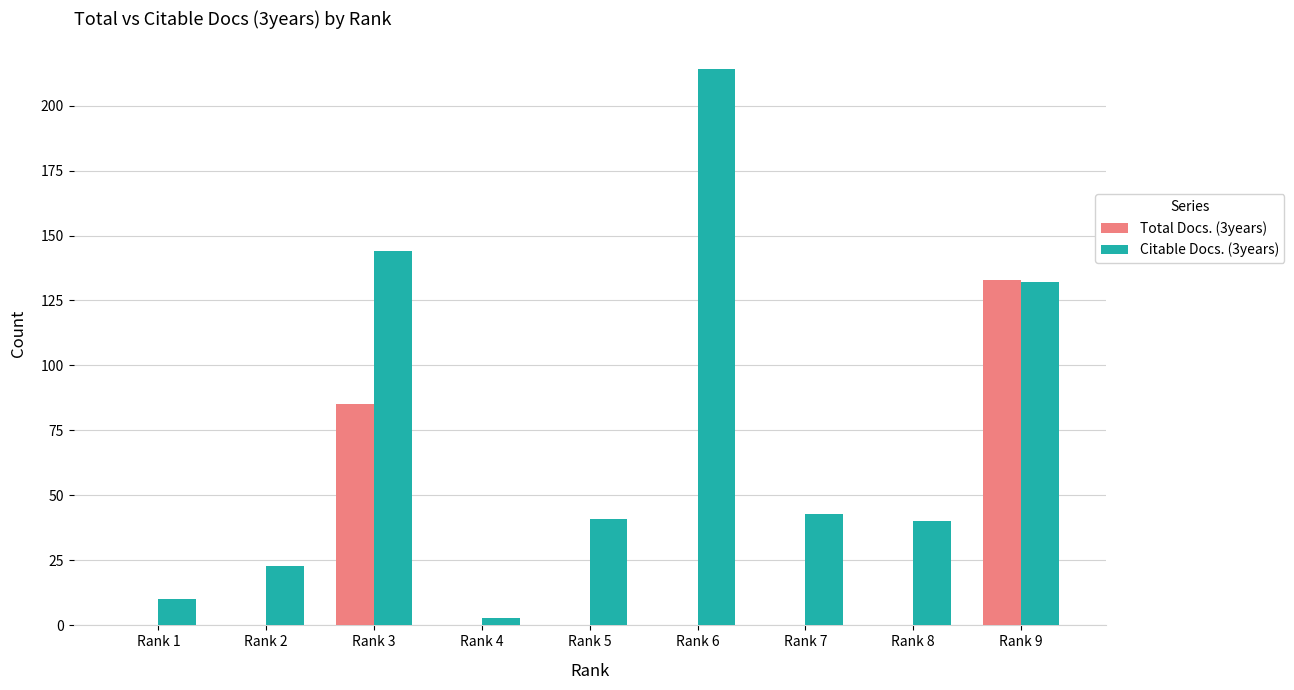

Reading left to right, list all the values displayed in this chart.

Total Docs. (3years): Rank 1=0	Rank 2=0	Rank 3=85	Rank 4=0	Rank 5=0	Rank 6=0	Rank 7=0	Rank 8=0	Rank 9=133
Citable Docs. (3years): Rank 1=10	Rank 2=23	Rank 3=144	Rank 4=3	Rank 5=41	Rank 6=214	Rank 7=43	Rank 8=40	Rank 9=132